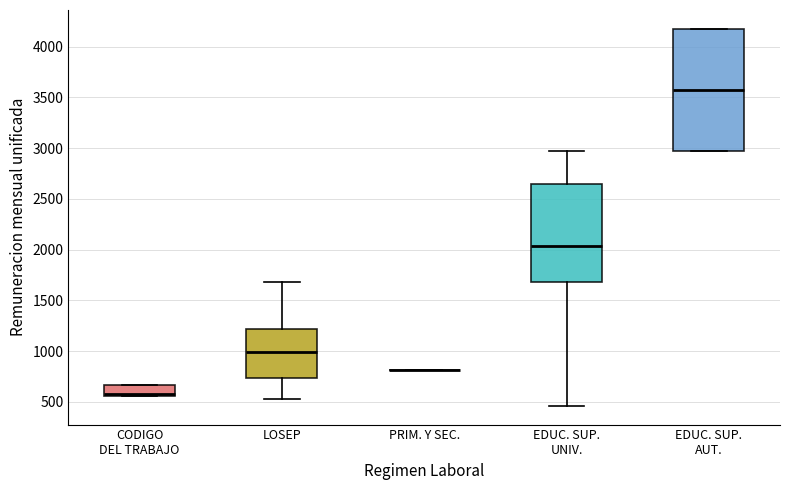

Comparing the boxes themselves (not the whiskers), which one is the tallest?

EDUC. SUP. AUT.